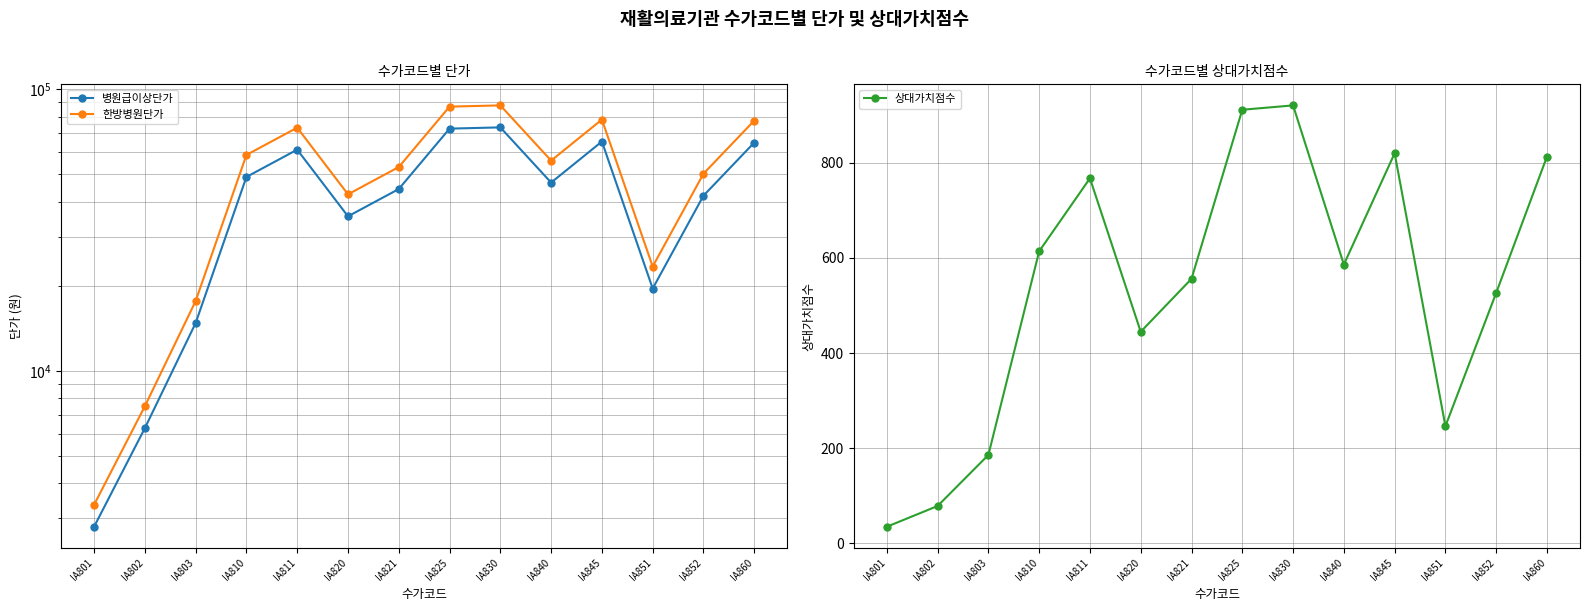

True or false: 한방병원단가 has a value of 17730.0 at IA803.

True